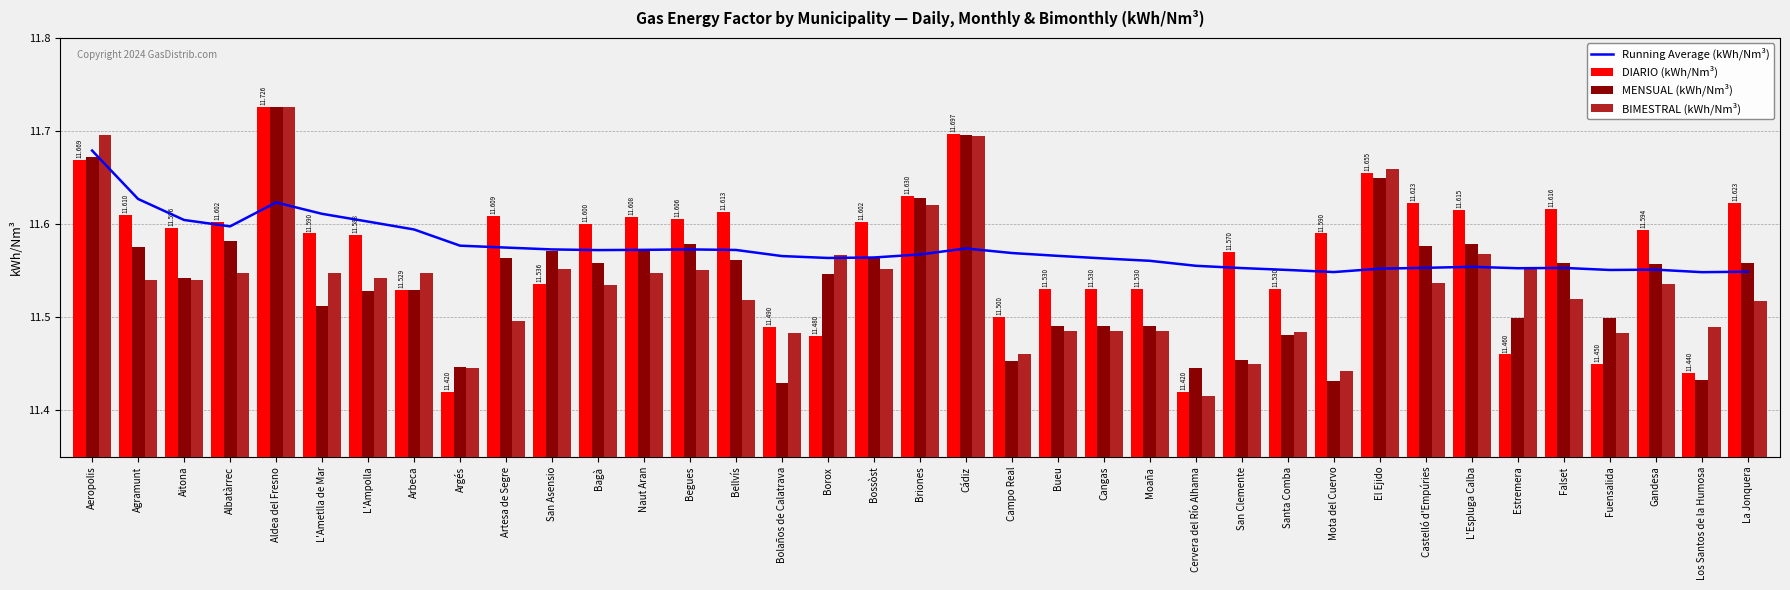

Reading left to right, transcribe all the data shown in this chart.

Running Average (kWh/Nm³): 11.7	11.6	11.6	11.6	11.6	11.6	11.6	11.6	11.6	11.6	11.6	11.6	11.6	11.6	11.6	11.6	11.6	11.6	11.6	11.6	11.6	11.6	11.6	11.6	11.6	11.6	11.6	11.5	11.6	11.6	11.6	11.6	11.6	11.6	11.6	11.5	11.5
DIARIO (kWh/Nm³): 11.7	11.6	11.6	11.6	11.7	11.6	11.6	11.5	11.4	11.6	11.5	11.6	11.6	11.6	11.6	11.5	11.5	11.6	11.6	11.7	11.5	11.5	11.5	11.5	11.4	11.6	11.5	11.6	11.7	11.6	11.6	11.5	11.6	11.4	11.6	11.4	11.6
MENSUAL (kWh/Nm³): 11.7	11.6	11.5	11.6	11.7	11.5	11.5	11.5	11.4	11.6	11.6	11.6	11.6	11.6	11.6	11.4	11.5	11.6	11.6	11.7	11.5	11.5	11.5	11.5	11.4	11.5	11.5	11.4	11.7	11.6	11.6	11.5	11.6	11.5	11.6	11.4	11.6
BIMESTRAL (kWh/Nm³): 11.7	11.5	11.5	11.5	11.7	11.5	11.5	11.5	11.4	11.5	11.6	11.5	11.5	11.6	11.5	11.5	11.6	11.6	11.6	11.7	11.5	11.5	11.5	11.5	11.4	11.4	11.5	11.4	11.7	11.5	11.6	11.6	11.5	11.5	11.5	11.5	11.5